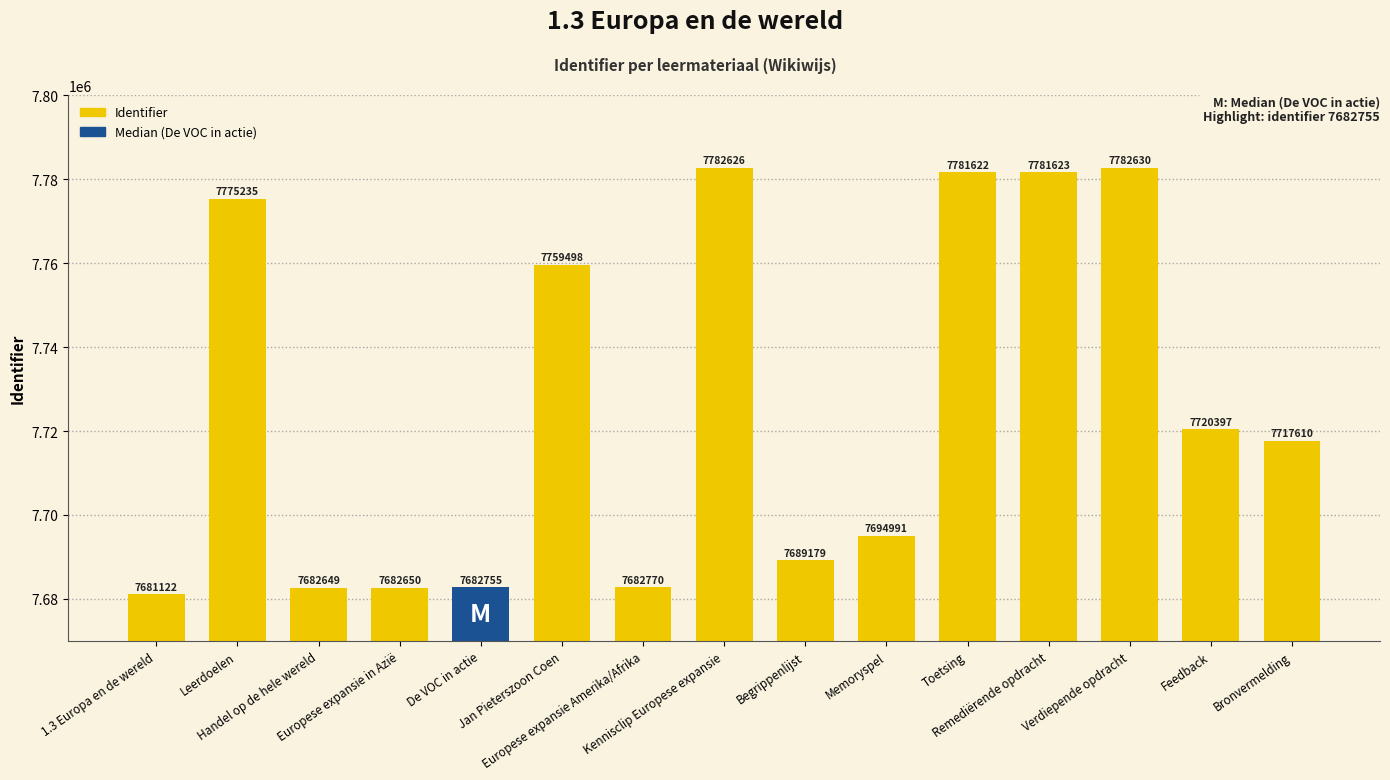

Rank the categories by value from highest to lowest.

Verdiepende opdracht, Kennisclip Europese expansie, Remediërende opdracht, Toetsing, Leerdoelen, Jan Pieterszoon Coen, Feedback, Bronvermelding, Memoryspel, Begrippenlijst, Europese expansie Amerika/Afrika, De VOC in actie, Europese expansie in Azië, Handel op de hele wereld, 1.3 Europa en de wereld